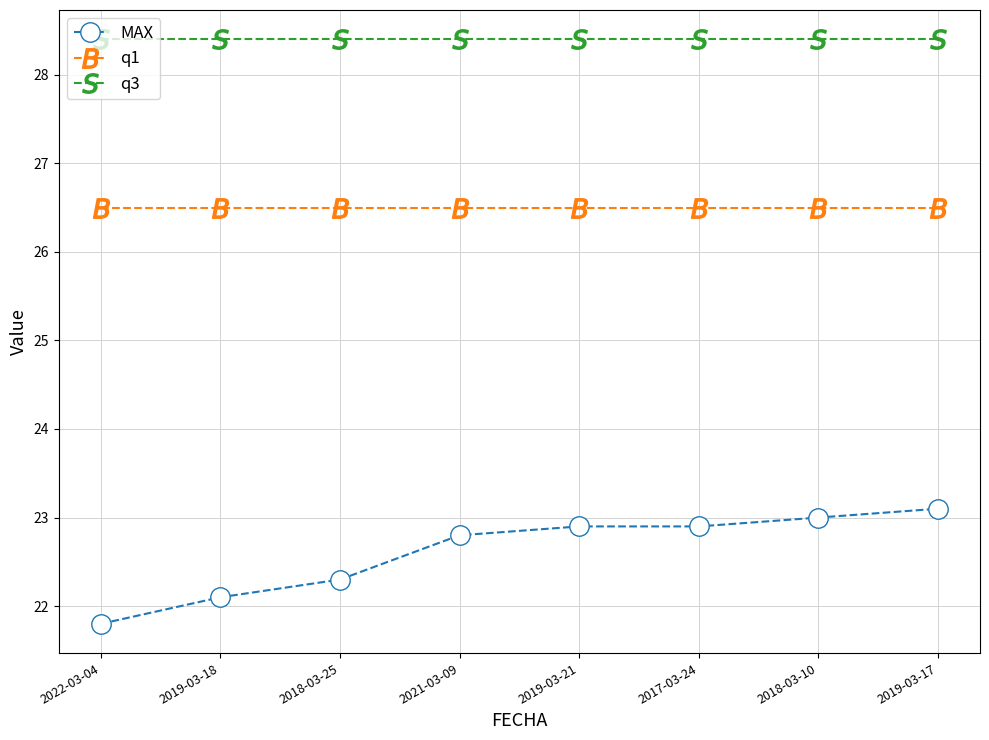

Is the value of MAX at 2019-03-18 greater than the value of q1 at 2021-03-09?

No